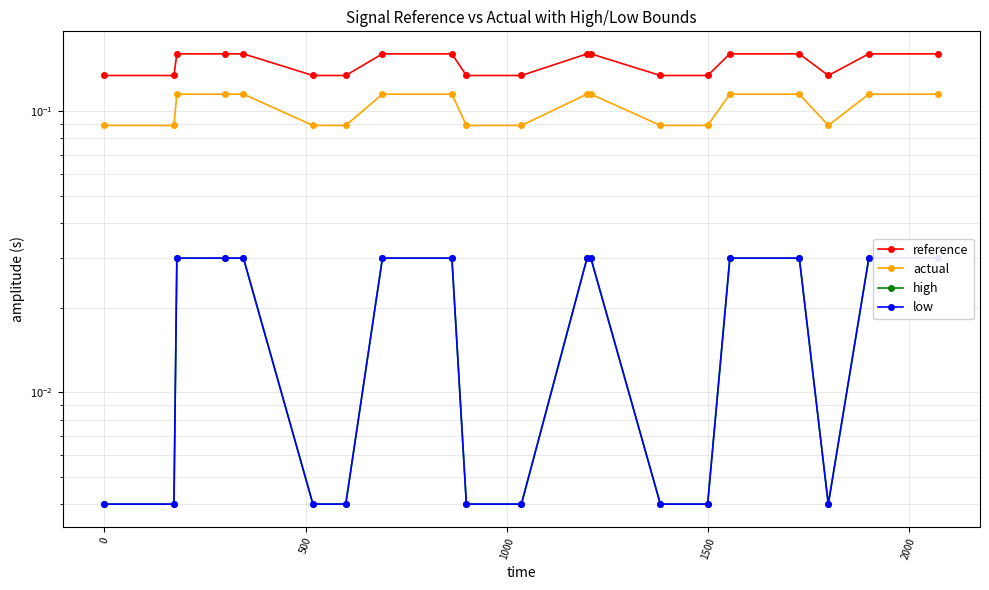

Count the reference values in the range 0 to 1.

20